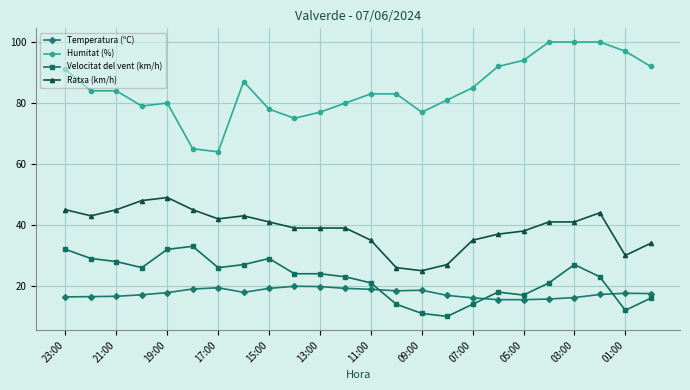

What is the value of the Velocitat del vent (km/h) point at the 1st from the left?

32.0